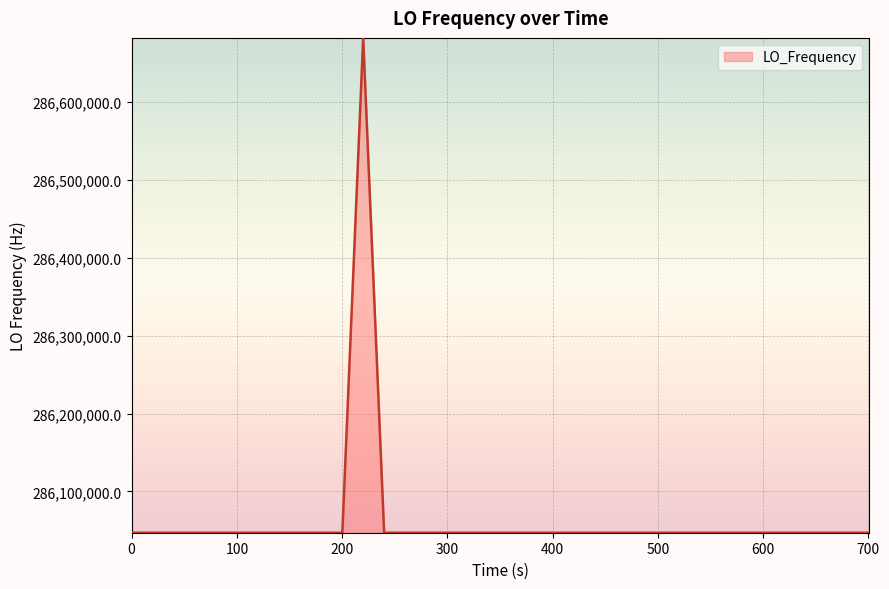

What is the maximum value shown in the chart?

286682704.2